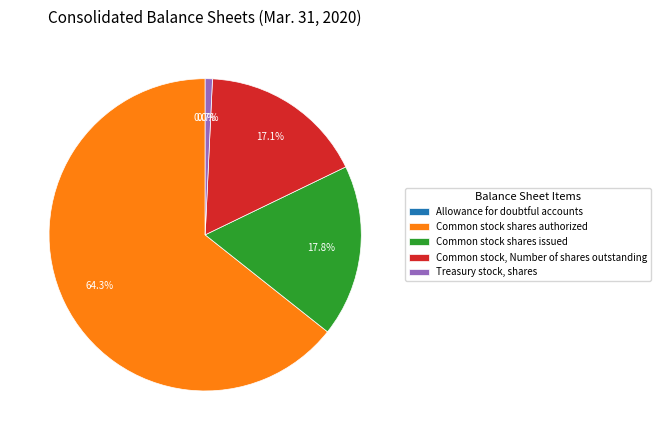

Which has a higher value, Treasury stock, shares or Common stock shares authorized?

Common stock shares authorized